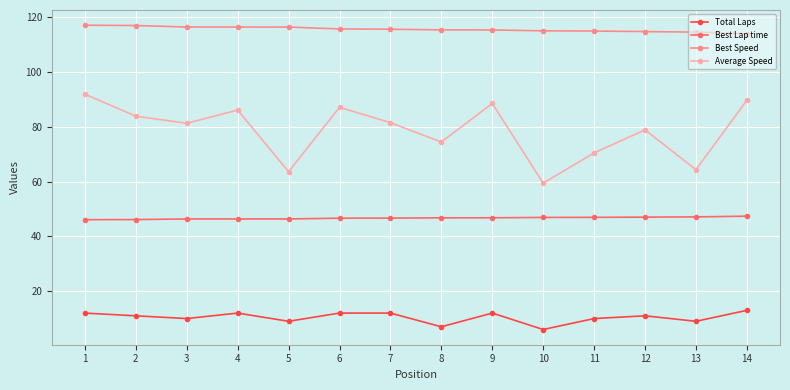

How many lines are shown in the chart?

4